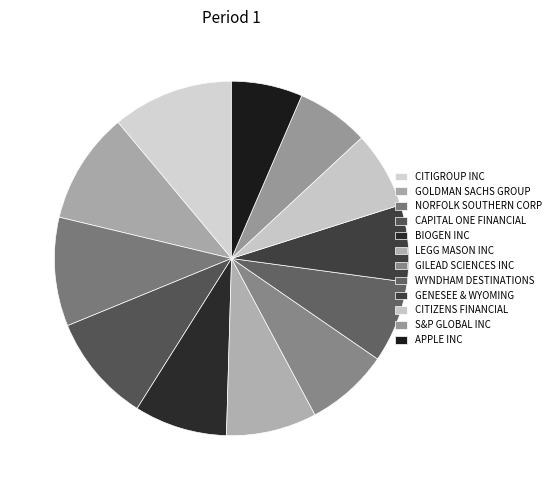

What is the change in value from BIOGEN INC to GENESEE & WYOMING?

-528778000